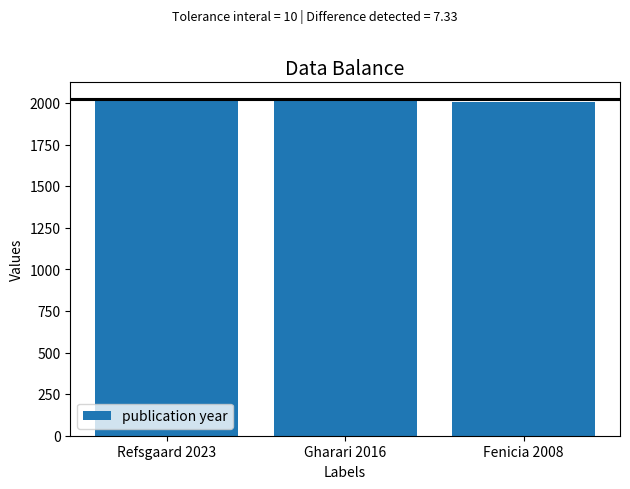

Approximately how many times larger is the value at Fenicia 2008 compared to Refsgaard 2023?

1.0